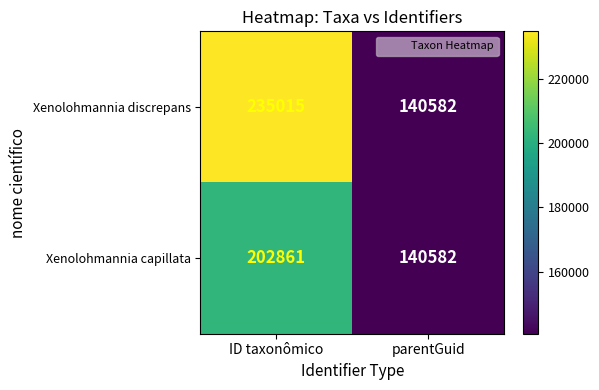

What is the smallest value displayed?

140582